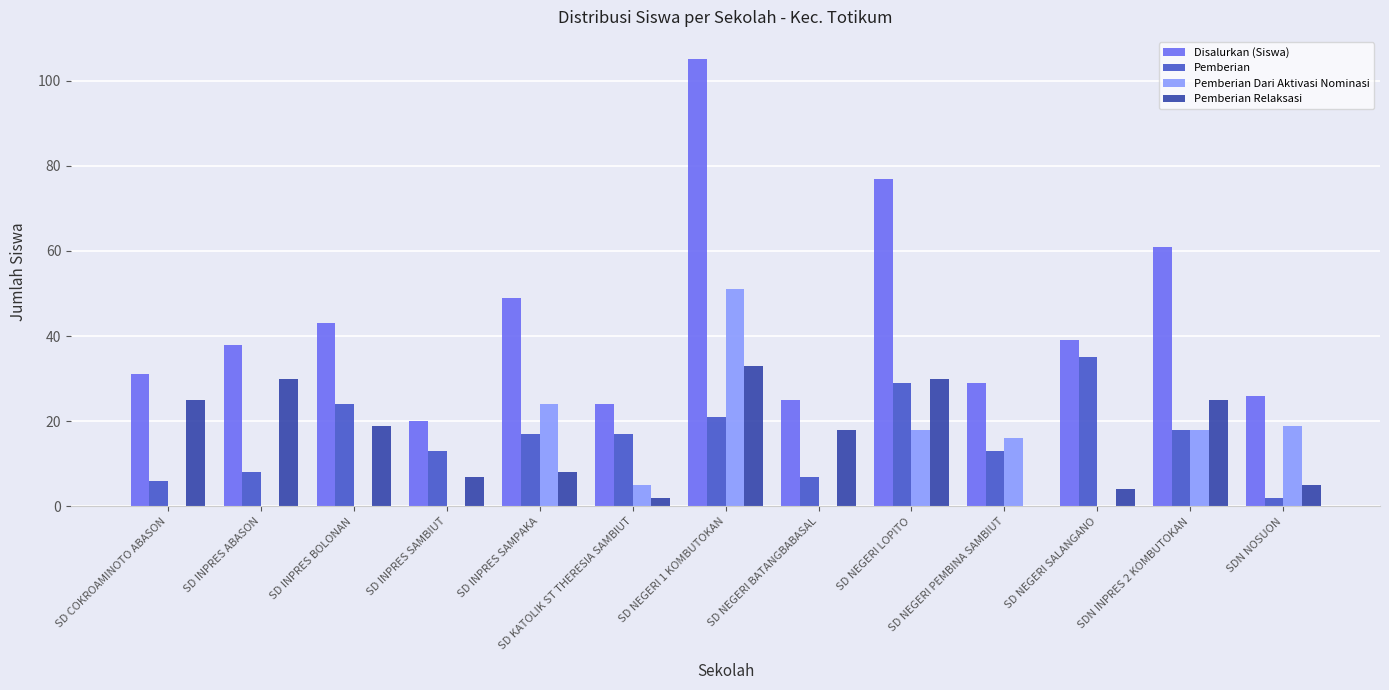

What is the sum of the Pemberian values at SD NEGERI LOPITO and SD INPRES ABASON?

37